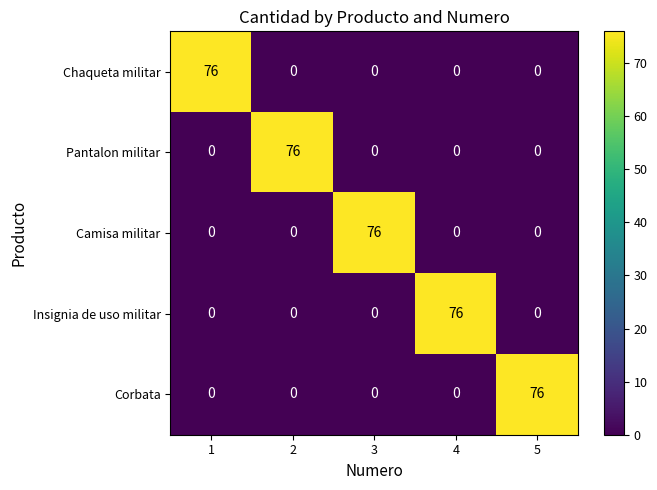

At which label does Camisa militar reach its peak?

3